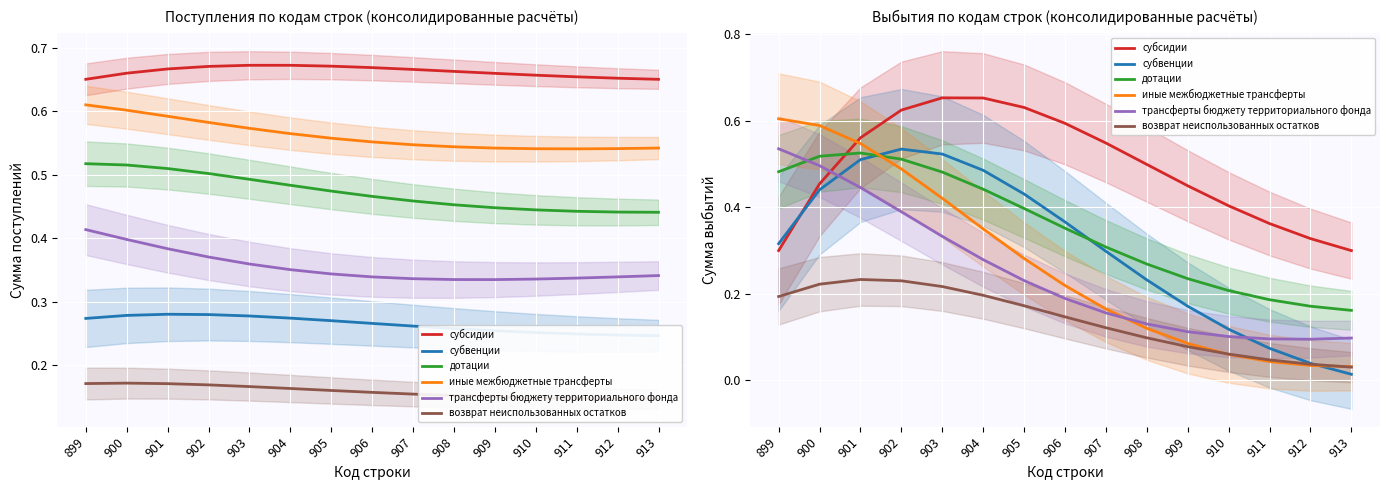

Which series changed the most between 904 and 906?

иные межбюджетные трансферты